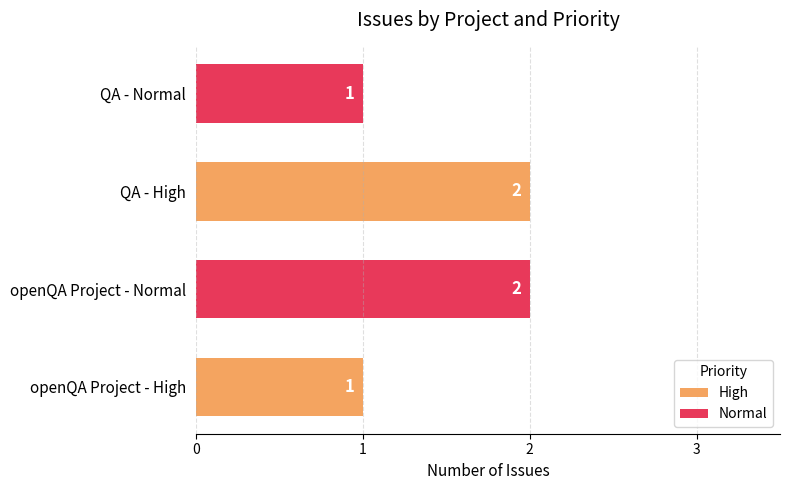

The value of Normal at QA - High is 2. True or false?

False